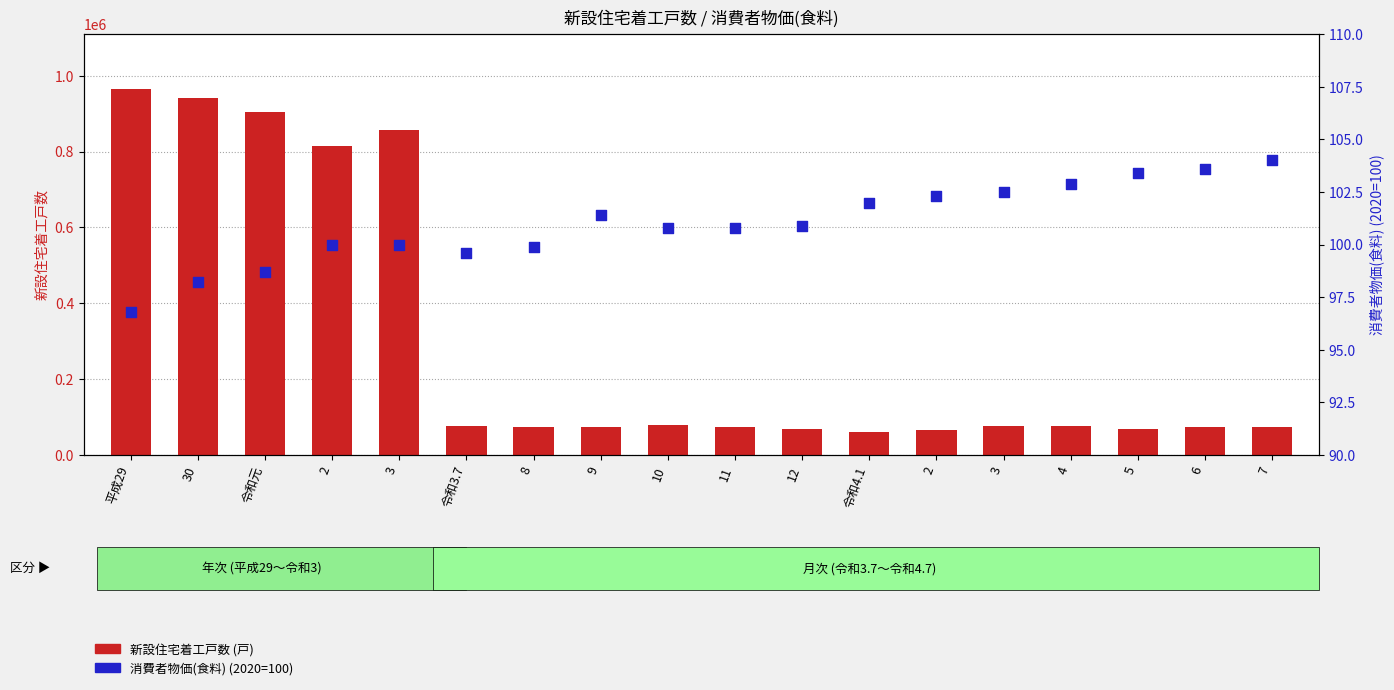

Which series has the largest Y range (max minus min)?

新設住宅着工戸数